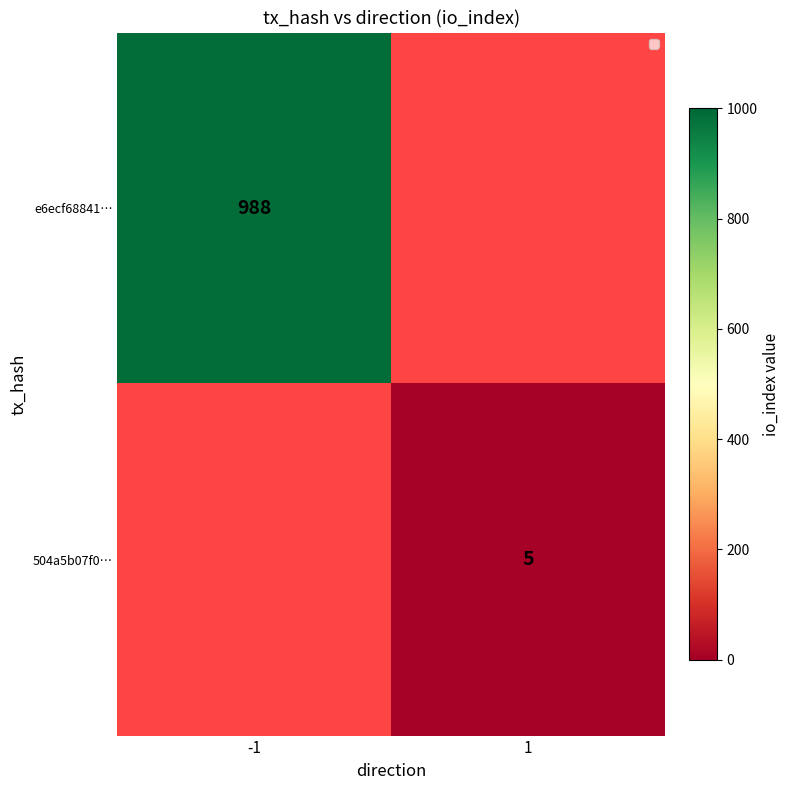

Count the number of data series in this chart.

2